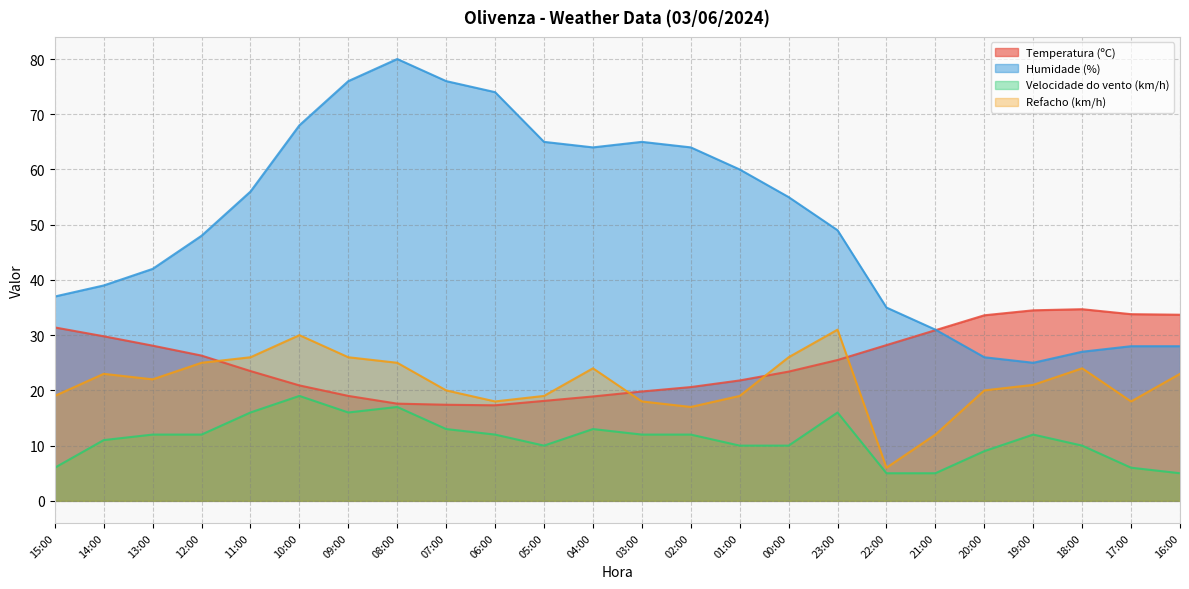

True or false: Humidade (%) has a value of 19.0 at 04:00.

False